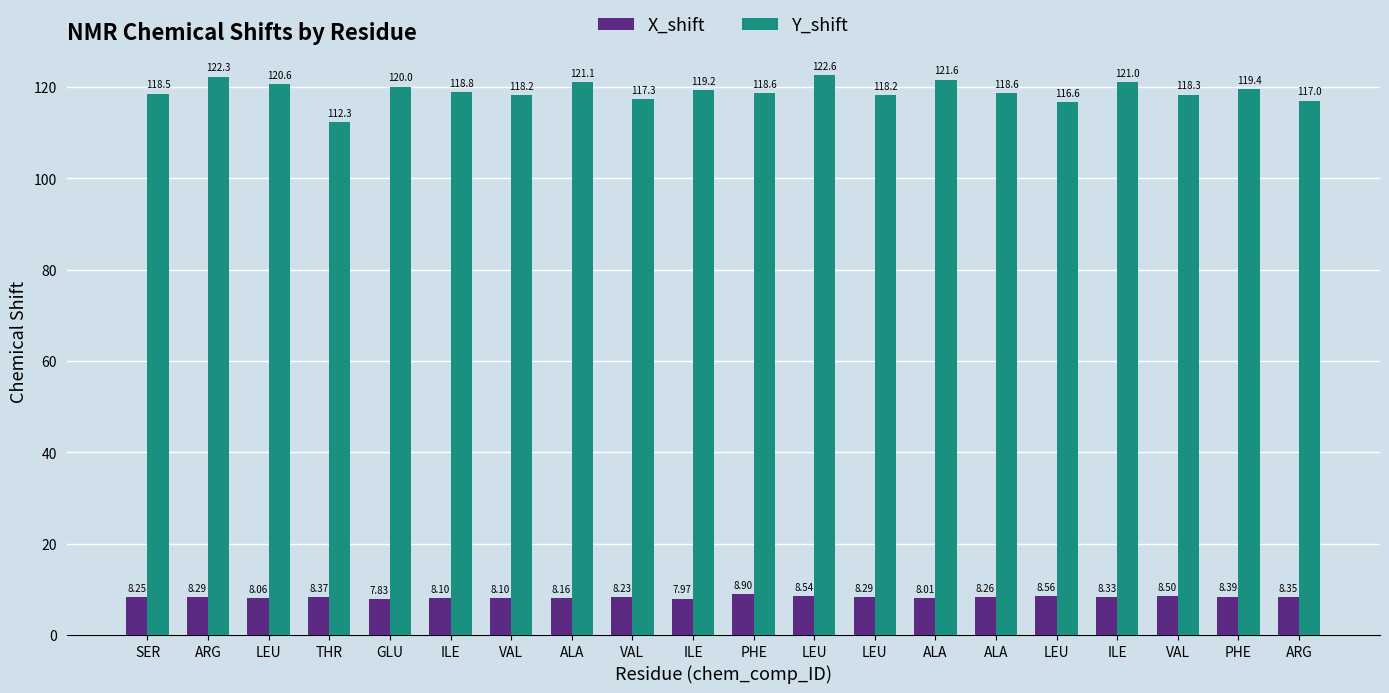

What is the difference between the maximum and second lowest values in the X_shift series?

0.9